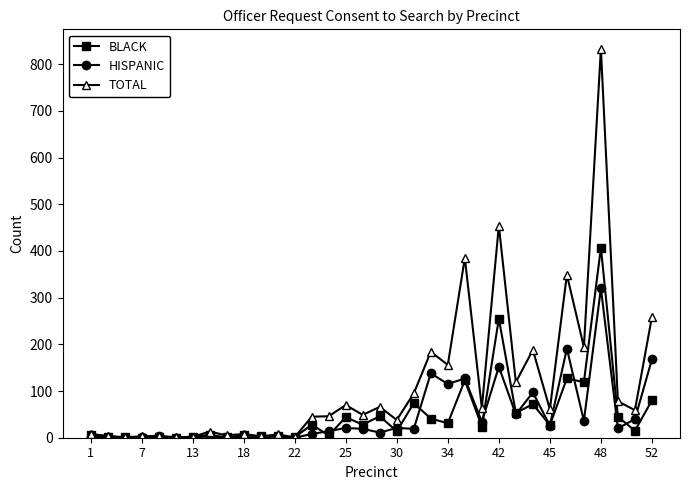

What is the value of the TOTAL point at the 11th from the left?

3